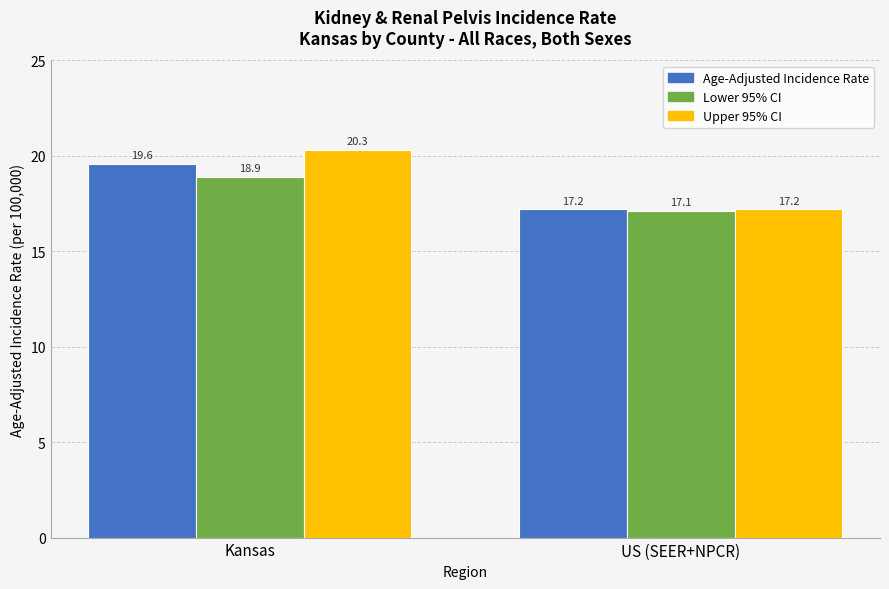

What is the label of the 1st bar from the right?

US (SEER+NPCR)